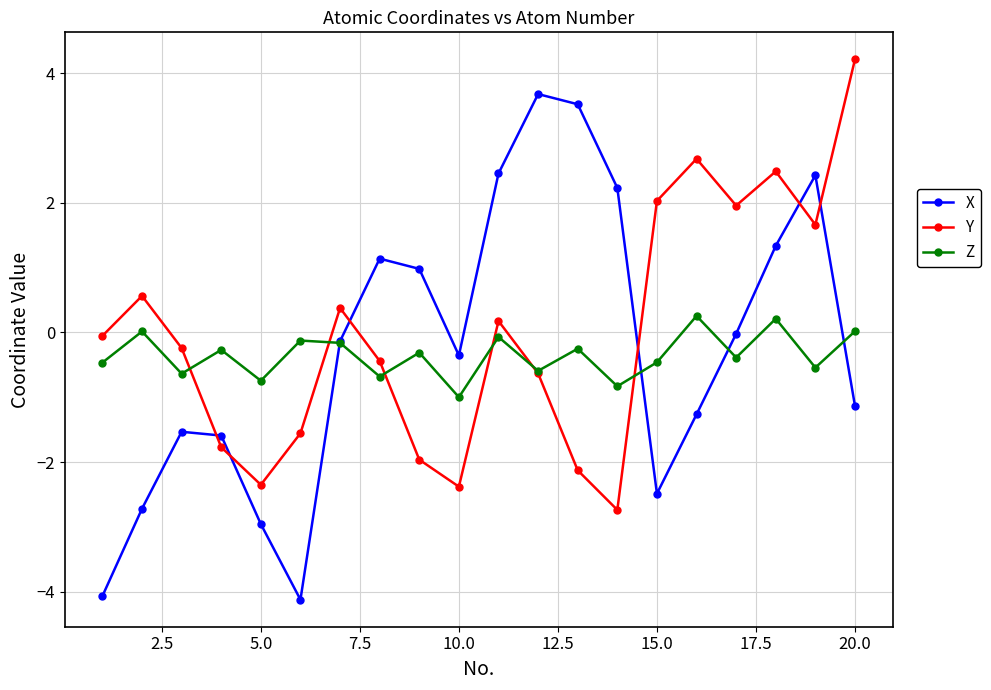

What is the value of the X point at the 20th from the left?

-1.1